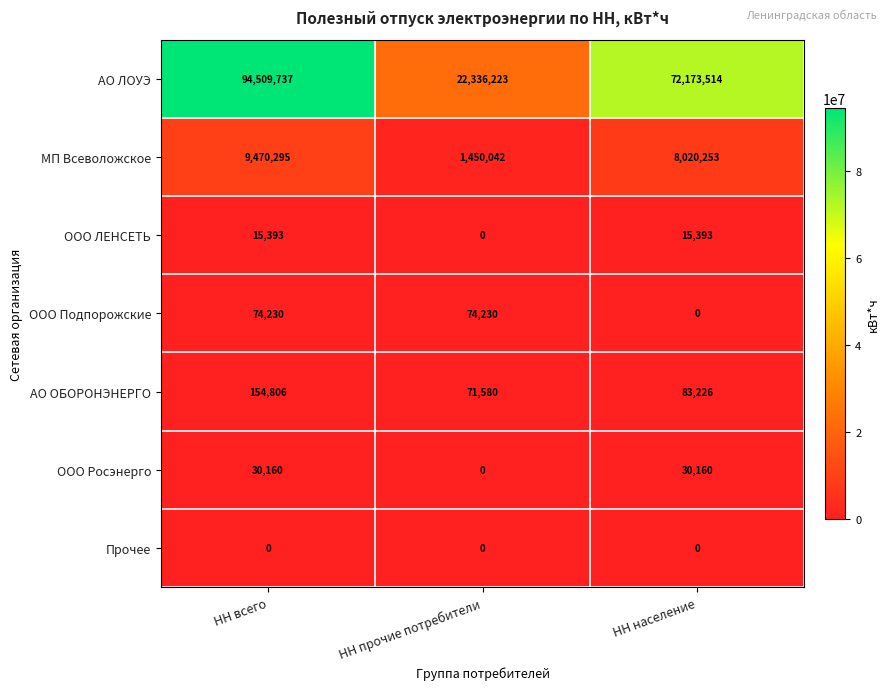

Where does the АО ОБОРОНЭНЕРГО series first go above 83226?

НН всего